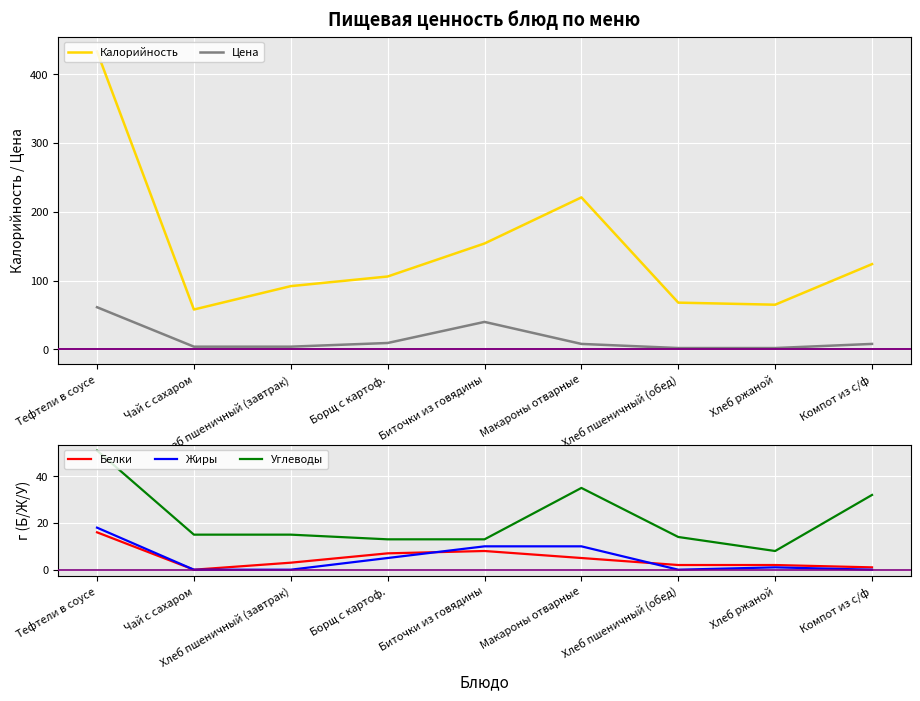

What is the total value across all series at Тефтели в соусе?

579.3